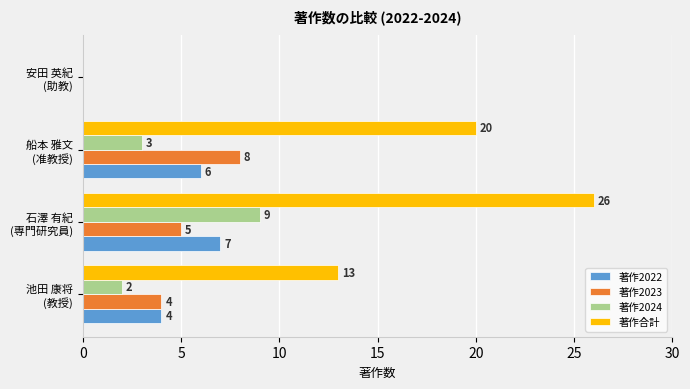

Which series has the largest total across all categories?

著作合計